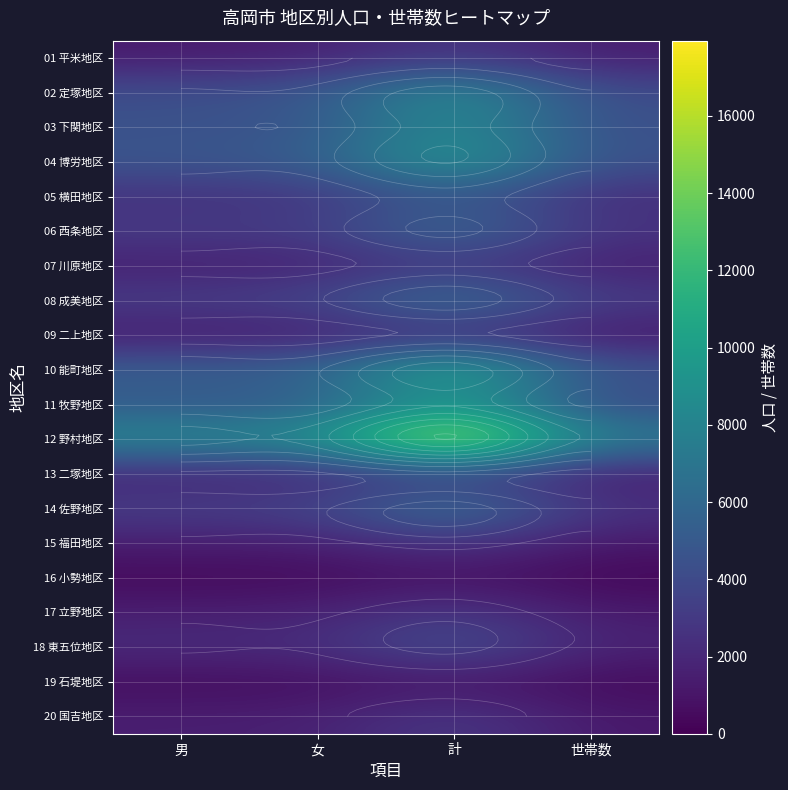

How many data points in 05 横田地区 are less than 2629?

2